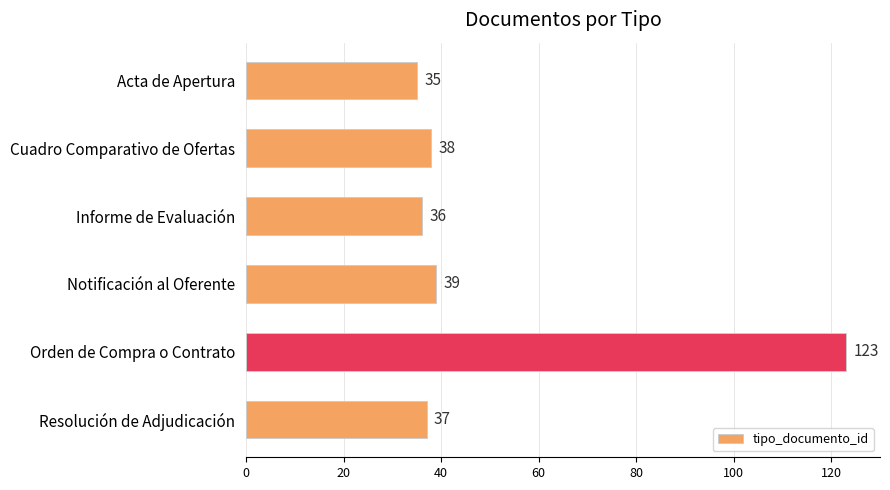

Rank the categories by value from highest to lowest.

Orden de Compra o Contrato, Notificación al Oferente, Cuadro Comparativo de Ofertas, Resolución de Adjudicación, Informe de Evaluación, Acta de Apertura